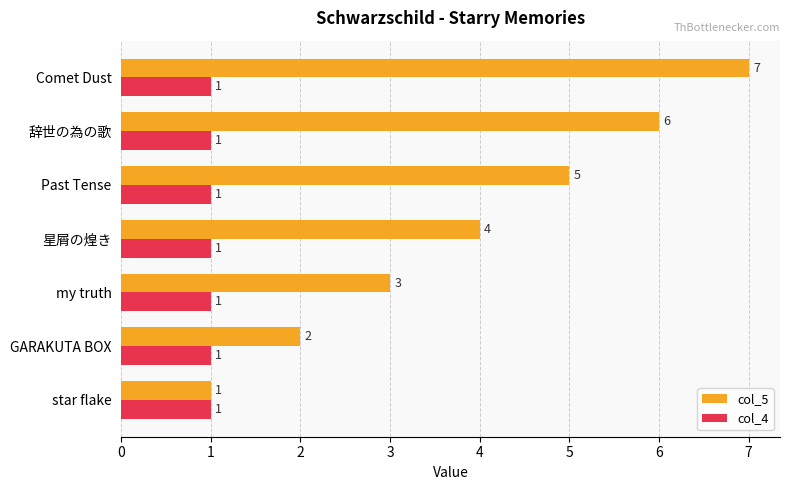

Which series changed the most between star flake and 星屑の煌き?

col_5